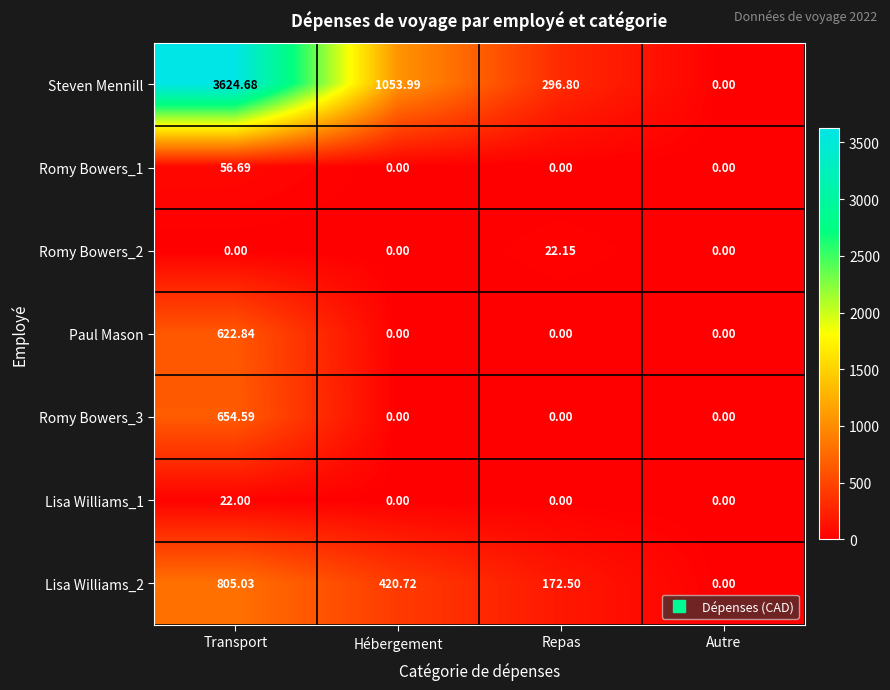

Which series changed the most between Hébergement and Autre?

Steven Mennill